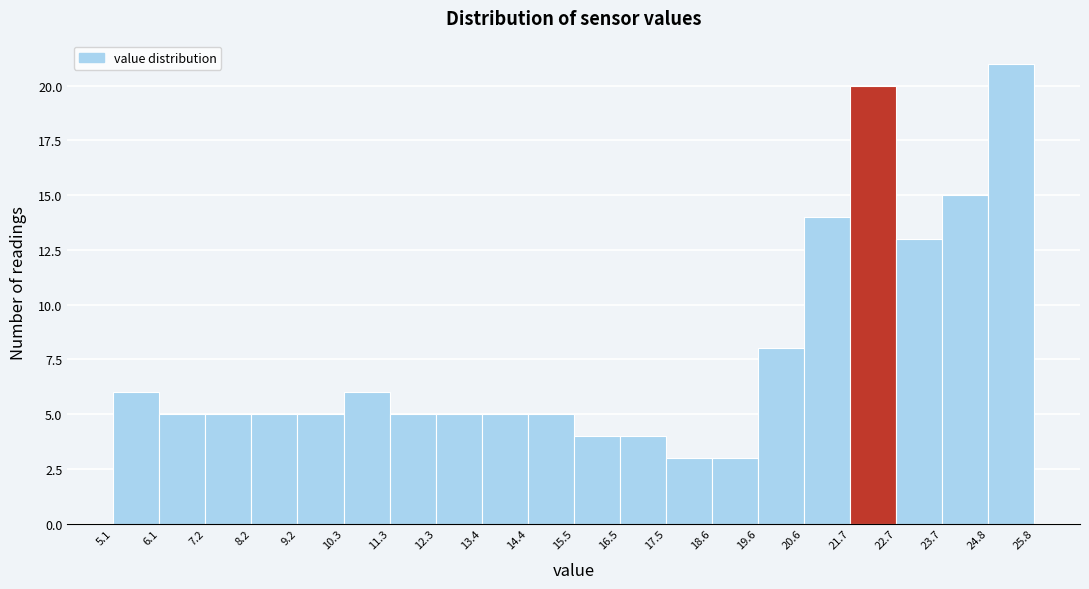

Reading left to right, transcribe this chart: for each bar, give the range it covers on the x-axis and its height. The values are not printed on the chart, so give them approximately, as read against the axis.

5.1 to 6.1: 6
6.1 to 7.2: 5
7.2 to 8.2: 5
8.2 to 9.2: 5
9.2 to 10.3: 5
10.3 to 11.3: 6
11.3 to 12.3: 5
12.3 to 13.4: 5
13.4 to 14.4: 5
14.4 to 15.5: 5
15.5 to 16.5: 4
16.5 to 17.5: 4
17.5 to 18.6: 3
18.6 to 19.6: 3
19.6 to 20.6: 8
20.6 to 21.7: 14
21.7 to 22.7: 20
22.7 to 23.7: 13
23.7 to 24.8: 15
24.8 to 25.8: 21